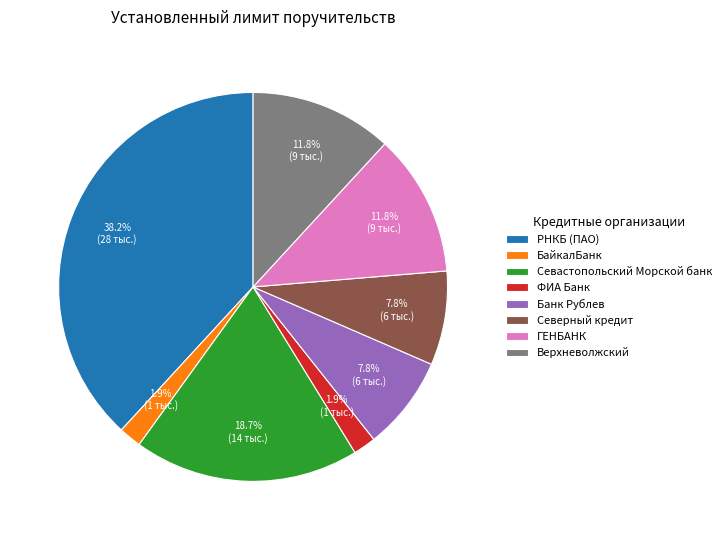

How many slices are in this pie chart?

8